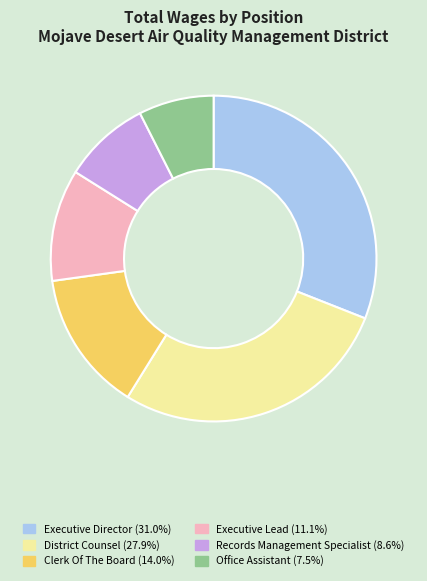

Rank the categories by value from lowest to highest.

Office Assistant, Records Management Specialist, Executive Lead, Clerk Of The Board, District Counsel, Executive Director